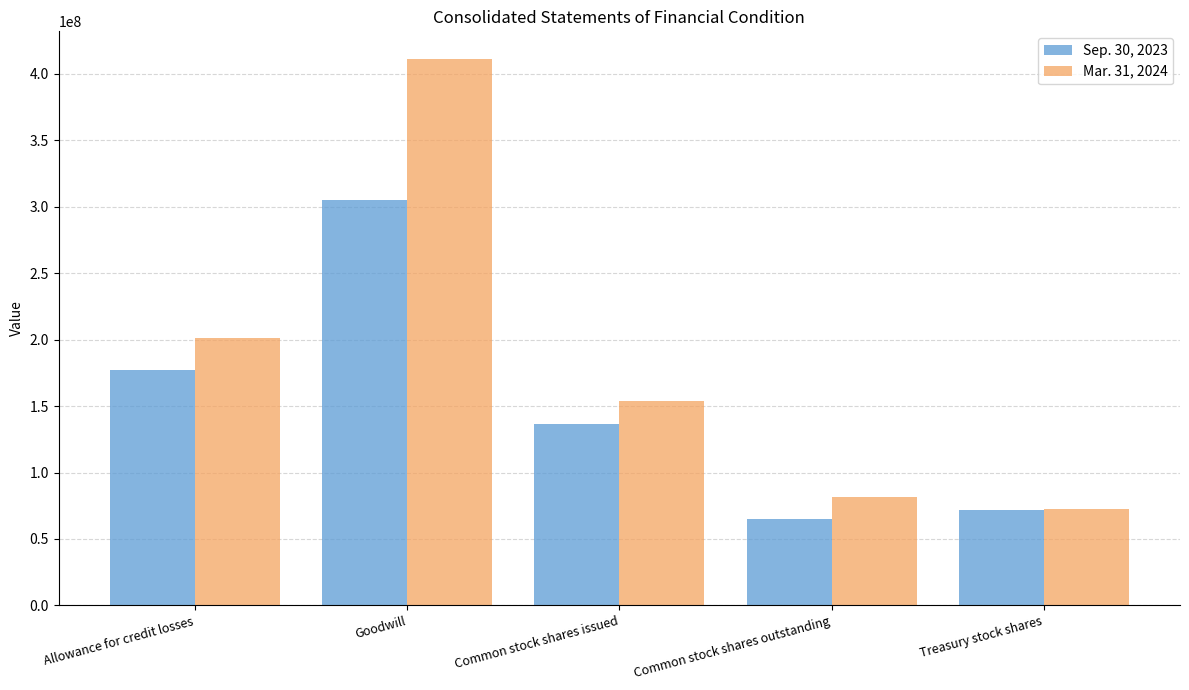

How many bars are there in each group?

2